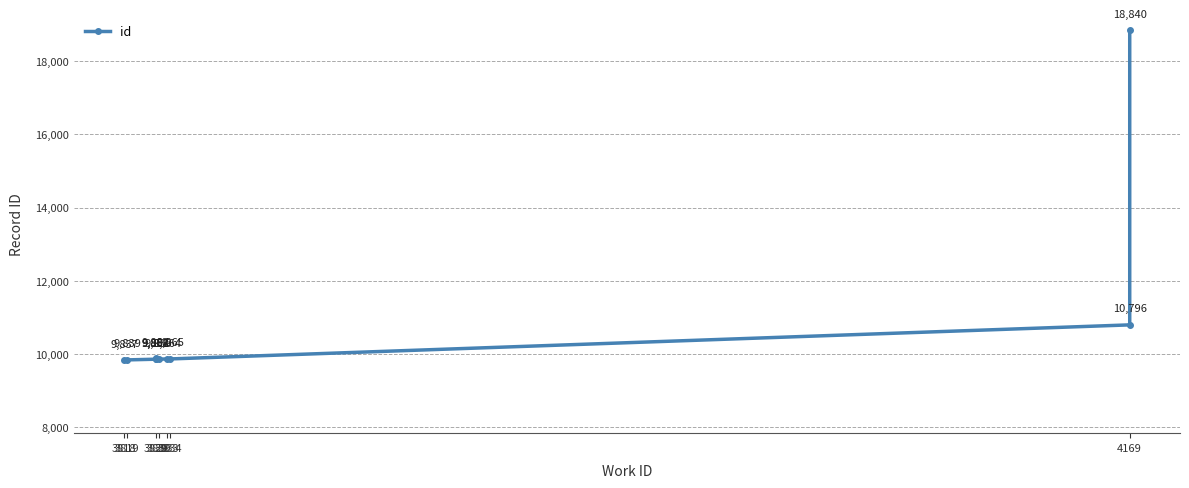

What is the difference between the maximum and minimum values?

9003